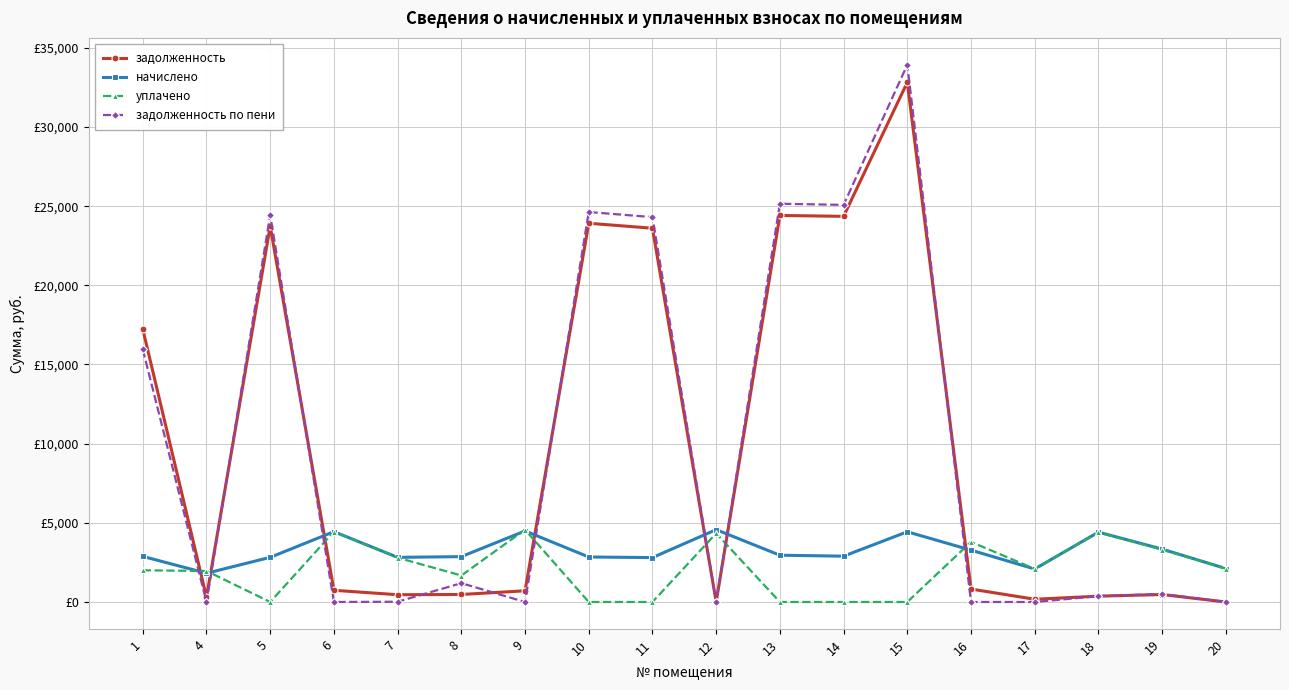

What is the value of the уплачено point at the 16th from the left?

4395.3